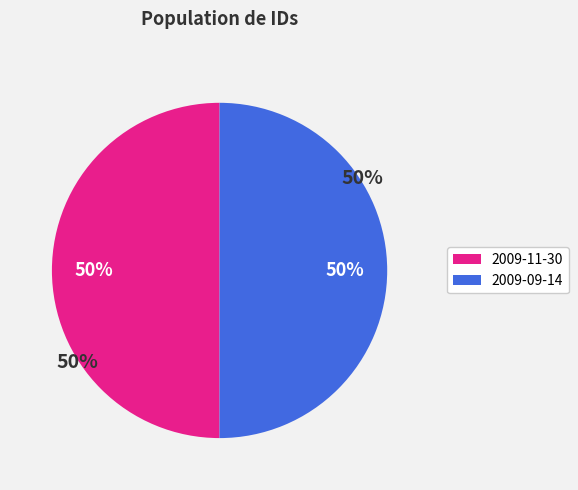

How many slices are in this pie chart?

2